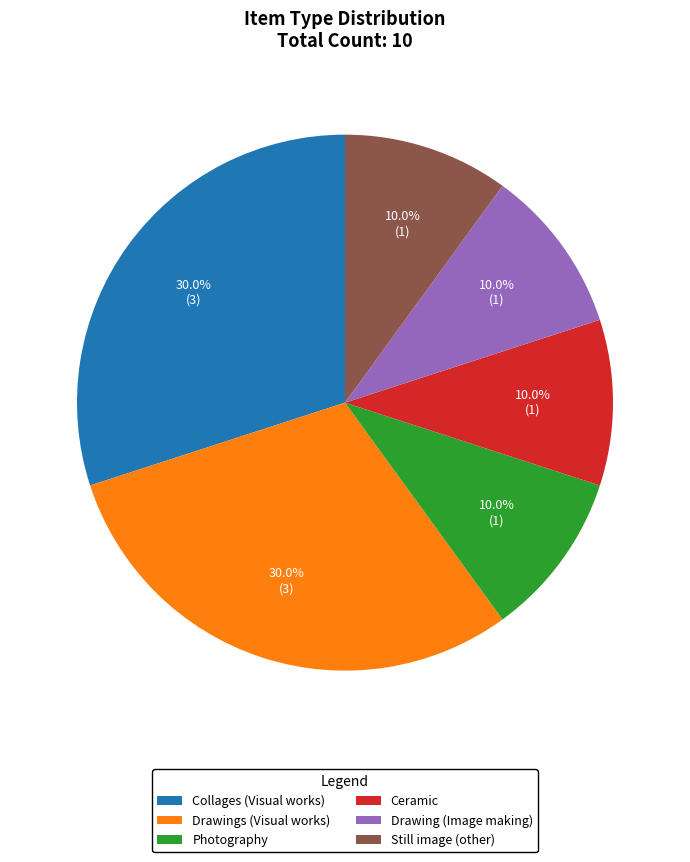

Is there any slice that represents more than half of the pie?

No